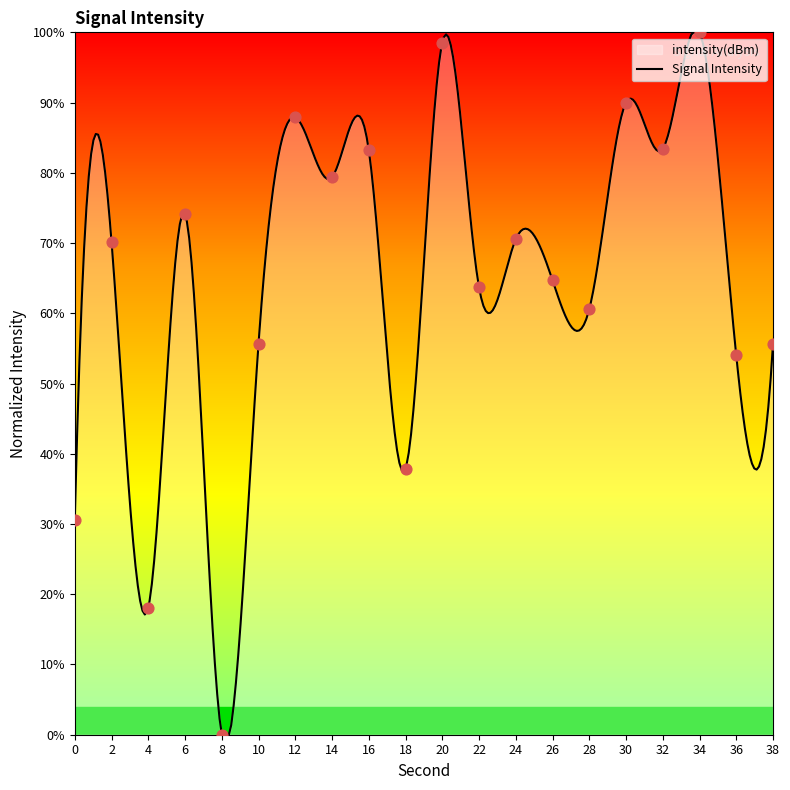

Approximately how many times larger is the value at 28 compared to 22?

1.0